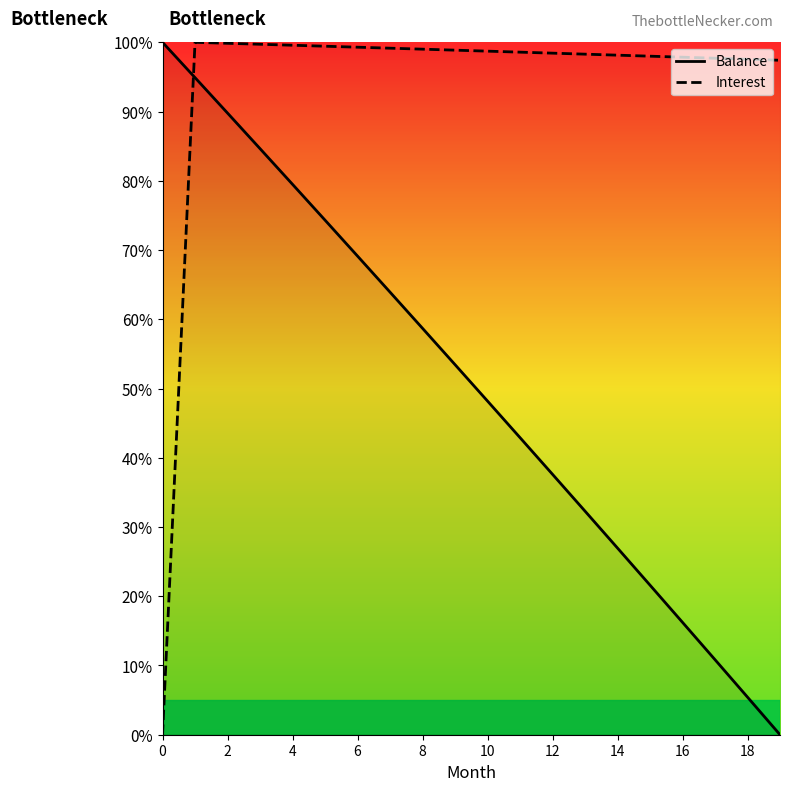

The value of Balance at 2 is 89.8. True or false?

True